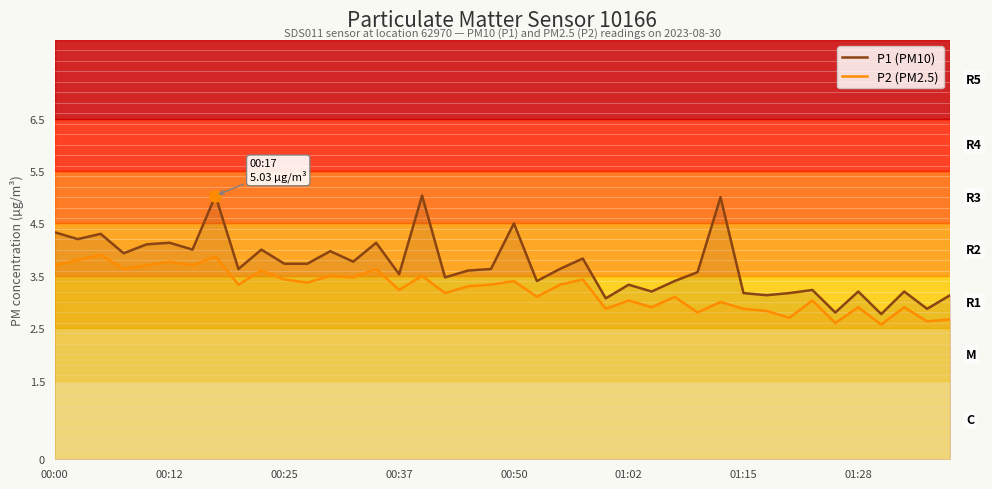

List the series in order of their peak value, highest first.

P1 (PM10), P2 (PM2.5)